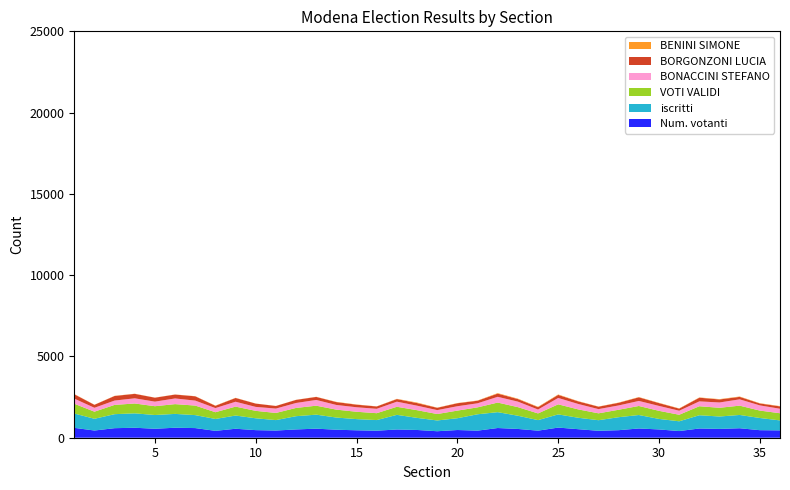

Reading right to left, extract all data points from this chart.

Num. votanti: 452	464	583	543	568	410	509	569	464	426	524	624	435	540	597	436	474	399	477	506	433	457	492	557	510	442	467	552	423	593	615	552	613	587	443	608
iscritti: 613	750	818	762	815	601	647	828	799	652	703	811	648	813	976	1006	725	663	744	901	653	688	749	862	815	642	728	813	731	798	851	845	886	862	722	882
VOTI VALIDI: 441	456	572	537	554	402	498	556	459	423	514	619	412	529	590	426	469	396	473	497	423	452	487	552	508	440	458	549	415	587	601	542	607	571	437	601
BONACCINI STEFANO: 277	319	388	327	299	248	302	310	265	259	333	393	241	339	354	250	269	241	278	314	270	277	287	353	305	269	243	300	255	305	349	281	318	267	240	315
BORGONZONI LUCIA: 144	117	152	184	225	128	172	221	161	148	158	187	142	157	197	157	183	141	160	158	143	158	175	185	189	159	202	230	138	264	238	242	274	280	181	267
BENINI SIMONE: 18	18	23	22	18	16	18	18	16	11	17	27	26	26	30	15	13	12	32	17	8	13	16	9	7	5	5	12	15	9	8	6	9	11	7	15